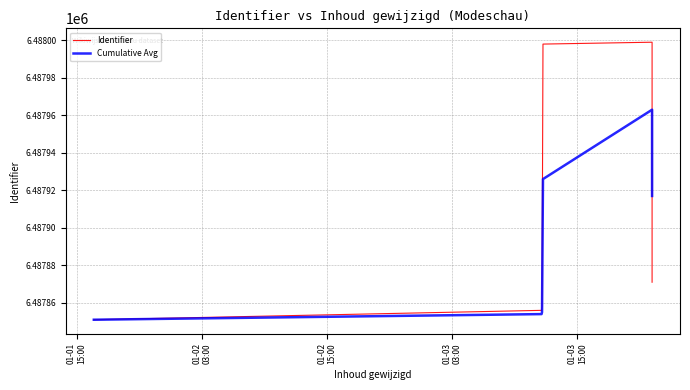

How many lines are shown in the chart?

2